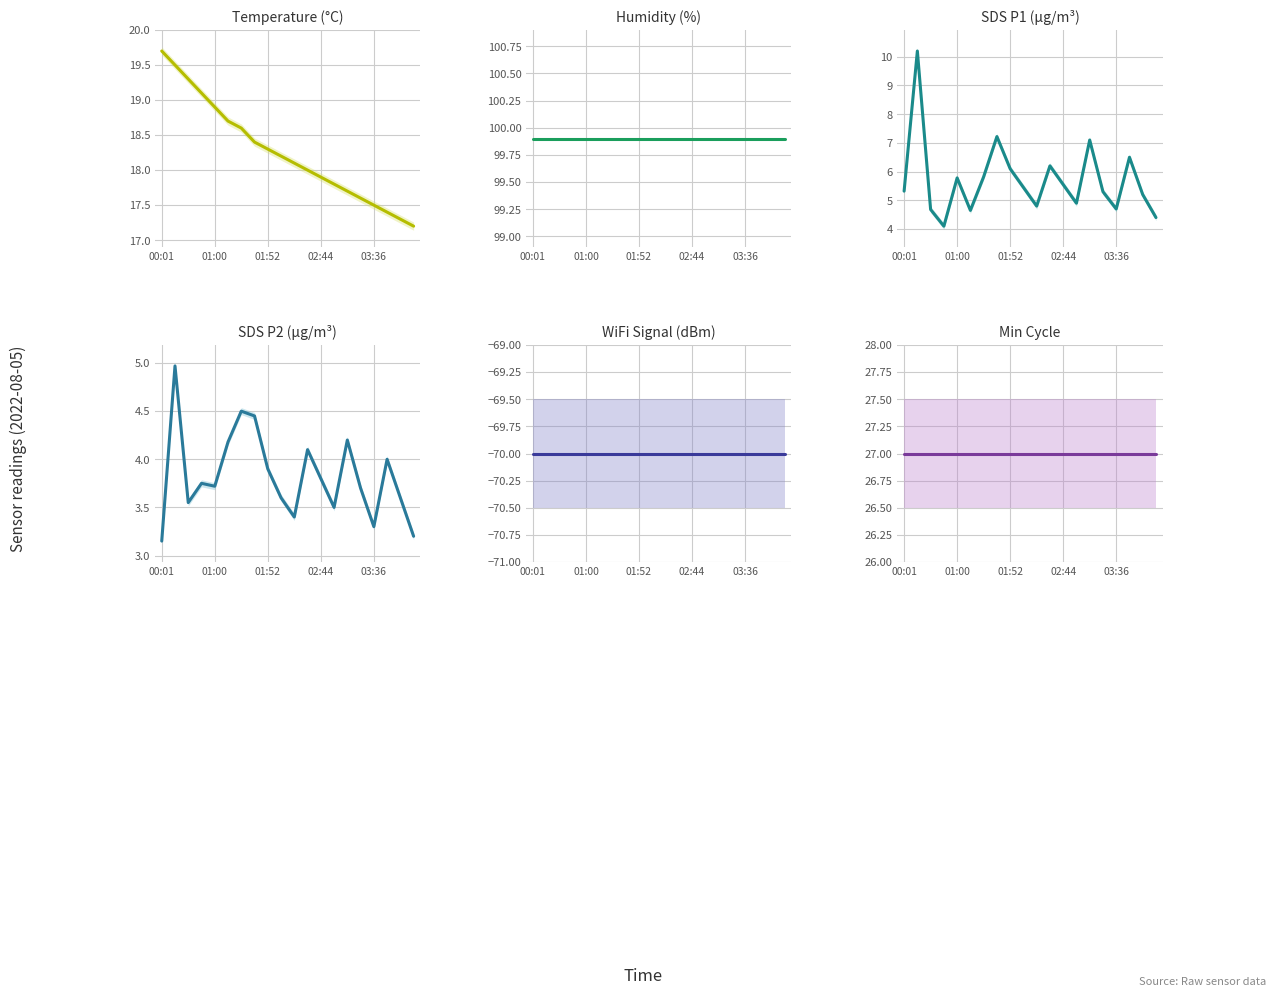

True or false: Temp and Humidity intersect in this chart.

False